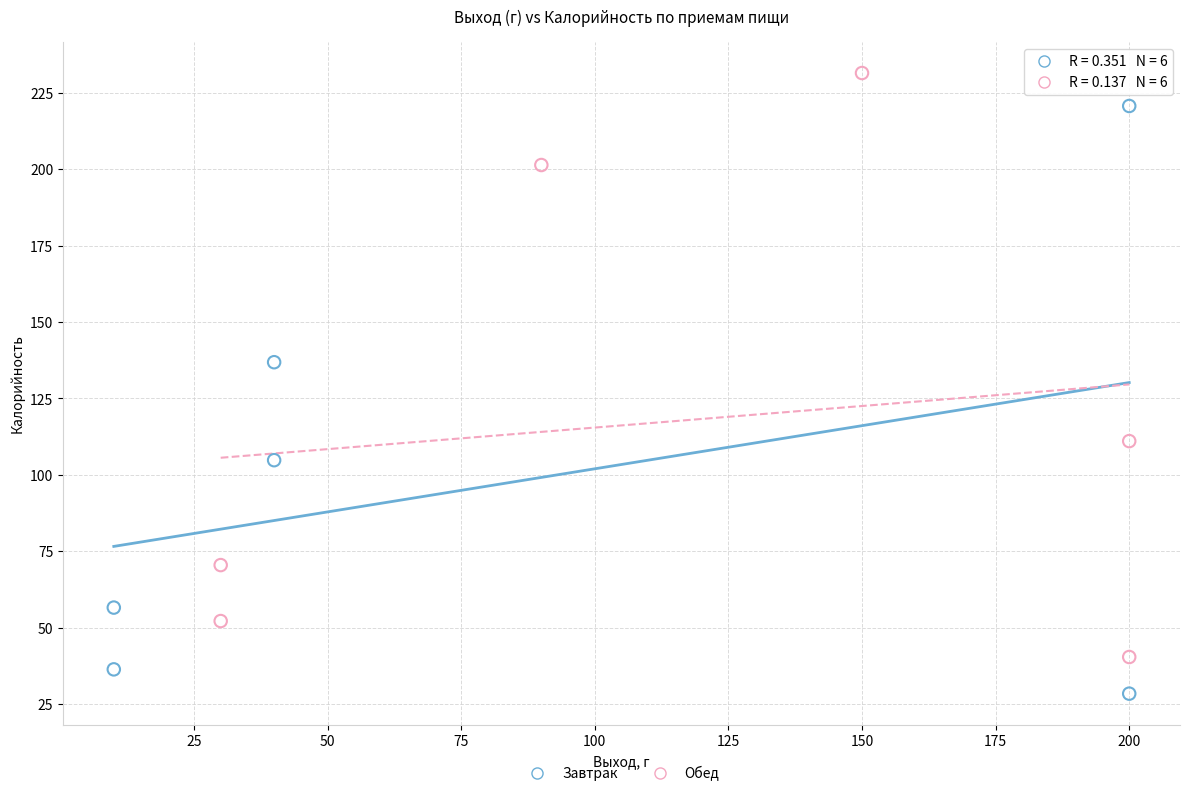

Which series has the largest Y range (max minus min)?

Завтрак